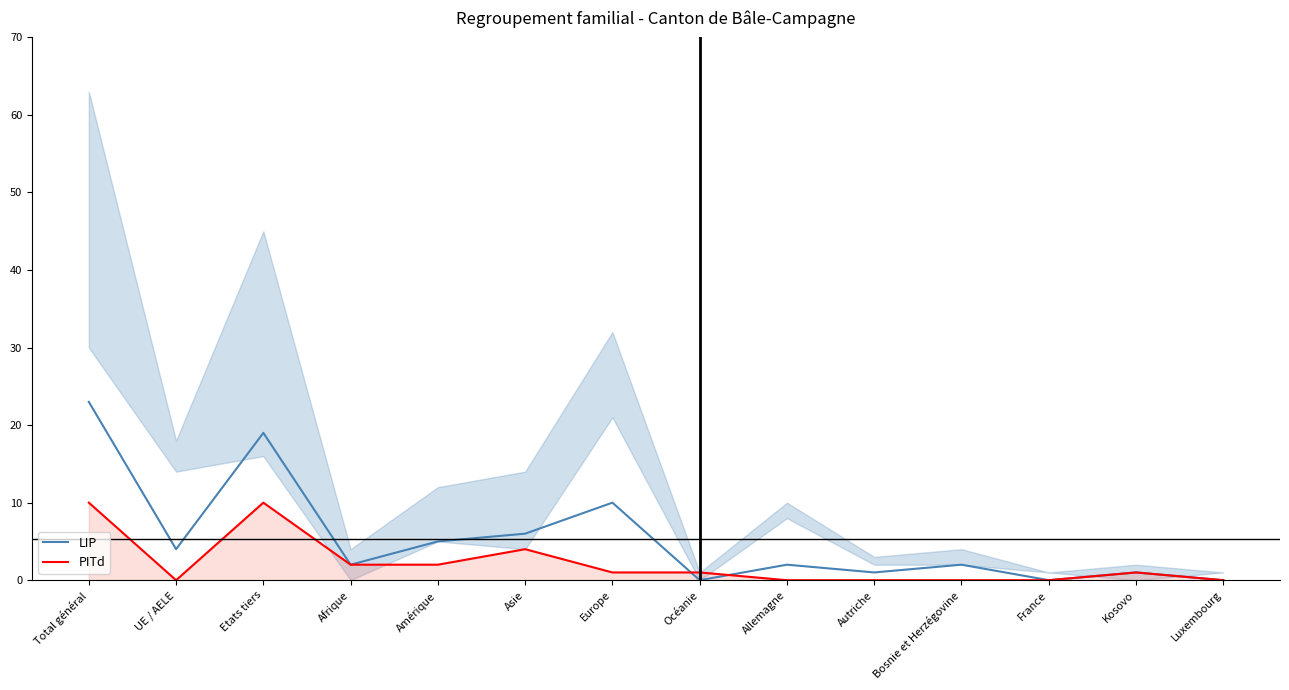

Does the chart display data point markers on the line(s)?

No